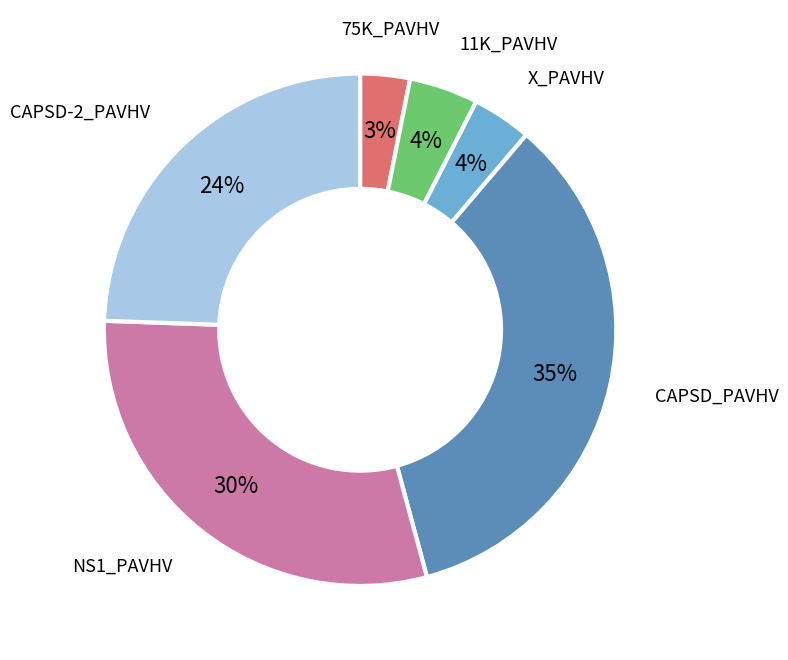

The 11K_PAVHV slice represents 4% of the pie. True or false?

True